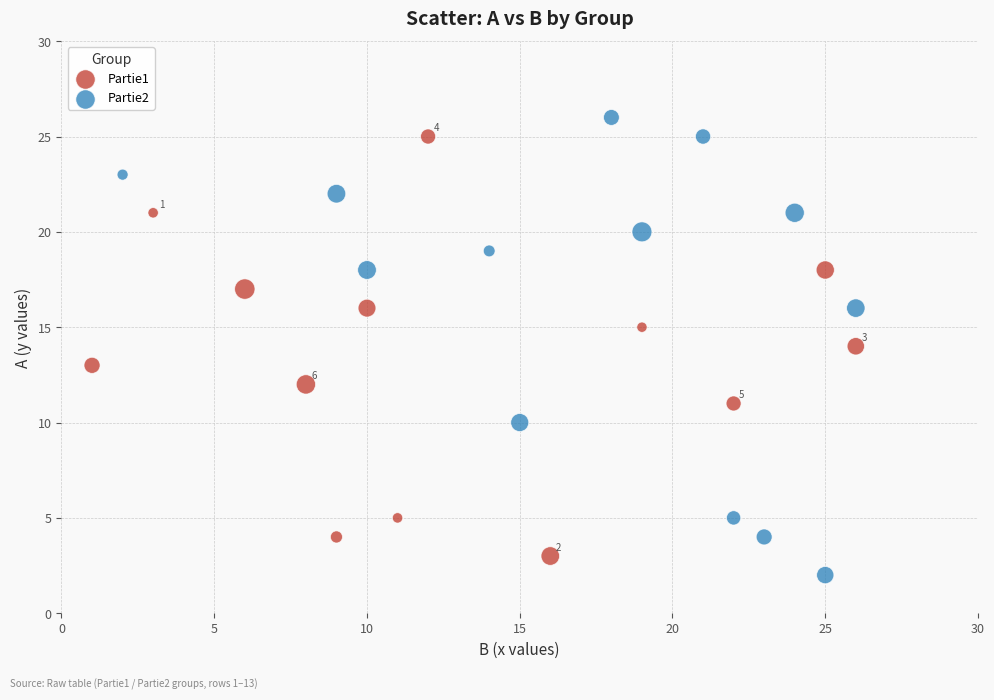

Which series has the largest Y range (max minus min)?

Partie2